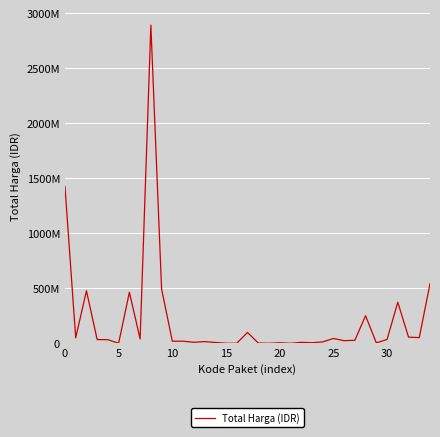

What is the smallest value displayed?

78000